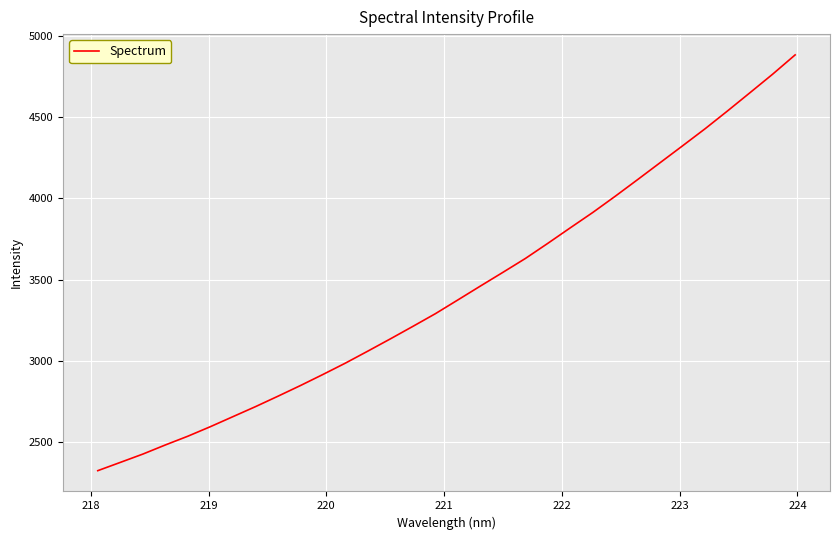

What is the maximum value shown in the chart?

4881.7